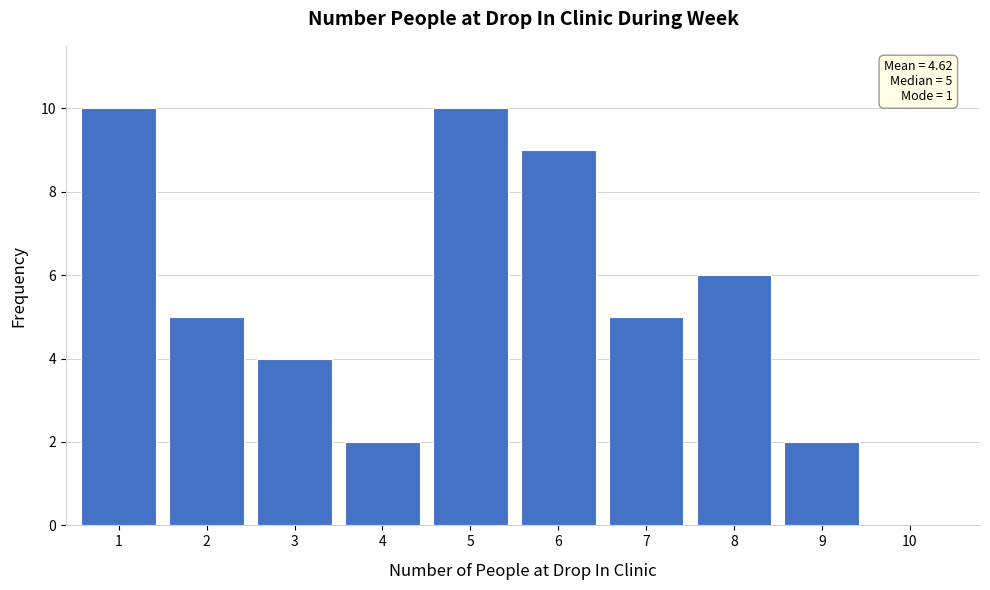

Reading left to right, list all the values displayed in this chart.

1=10	2=5	3=4	4=2	5=10	6=9	7=5	8=6	9=2	10=0